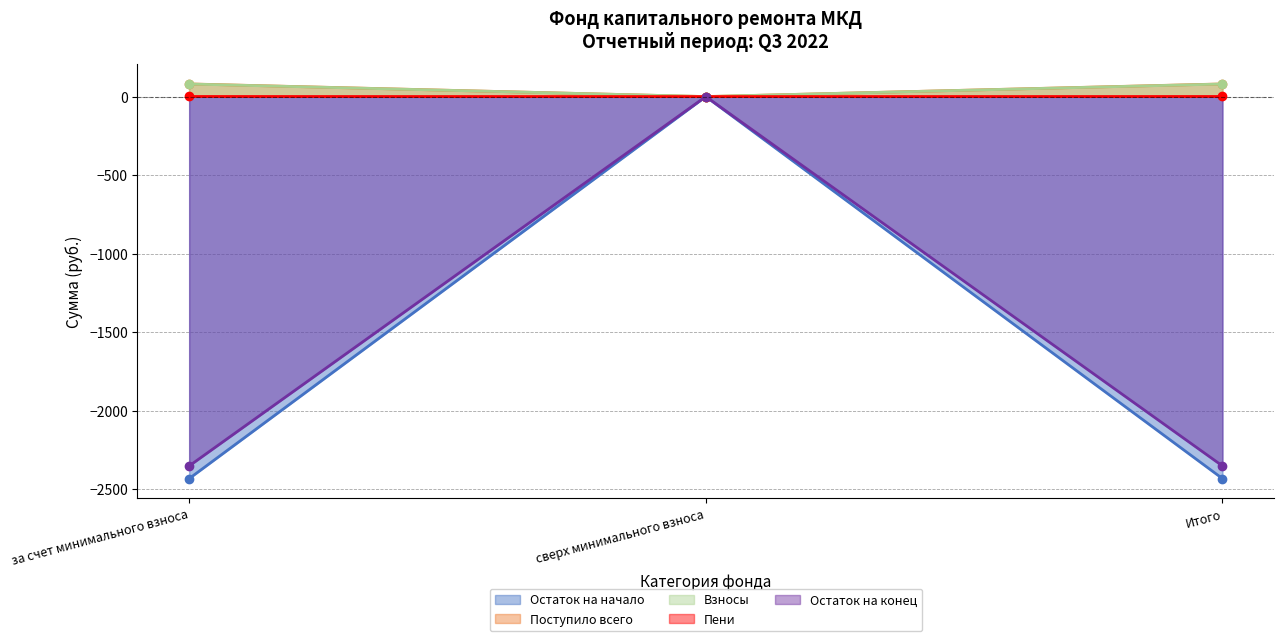

List the labels in order of Поступило всего value, smallest first.

за счет минимального взноса, Итого, сверх минимального взноса